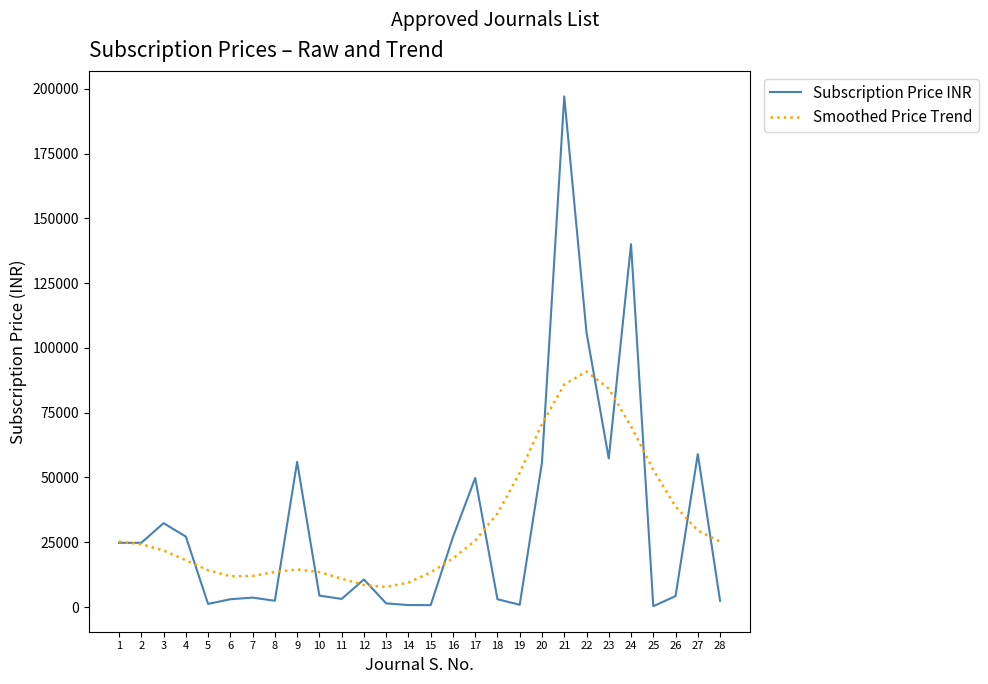

The value of Subscription Price INR at 1 is 24780. True or false?

True